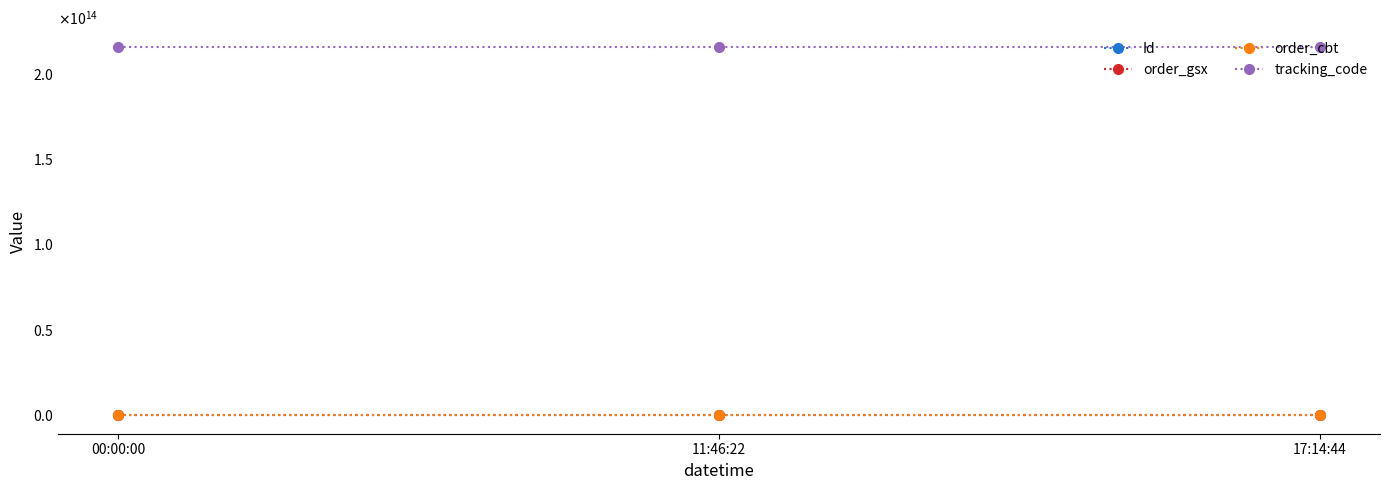

Reading right to left, what are all the values shown in this chart?

Id: 69856785	69856786	69856784
order_gsx: 561527	561527	561527
order_cbt: 215332312	215332312	215332312
tracking_code: 215332312561530	215332312561530	215332312561530